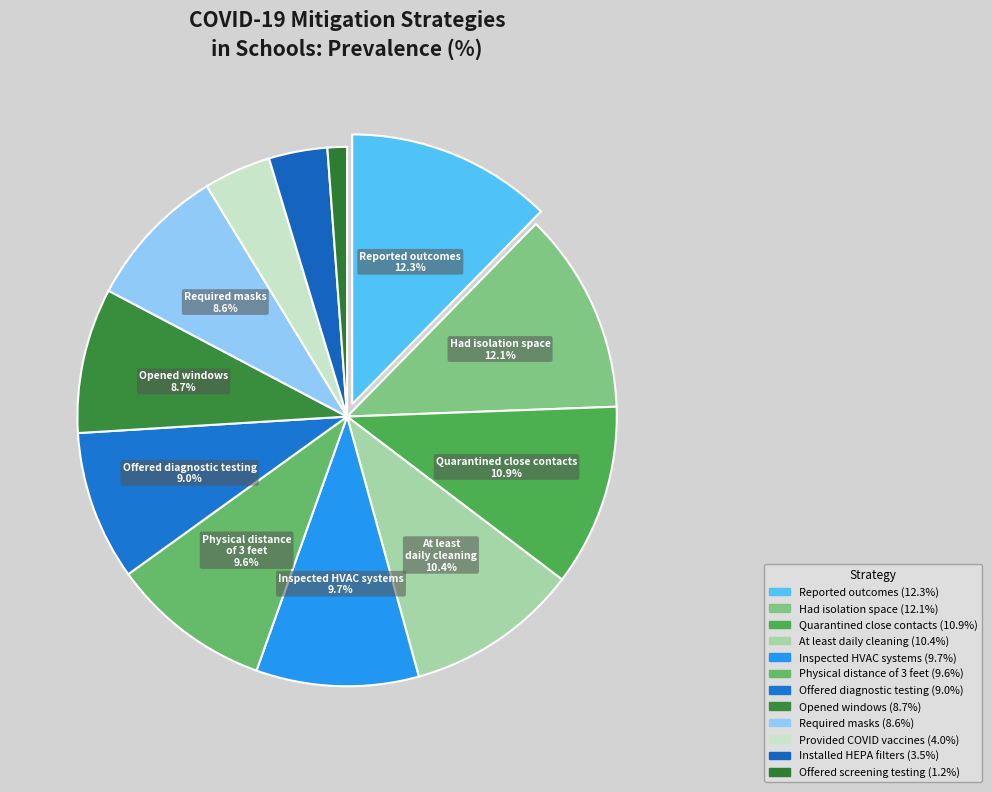

How many segments does this pie chart have?

12